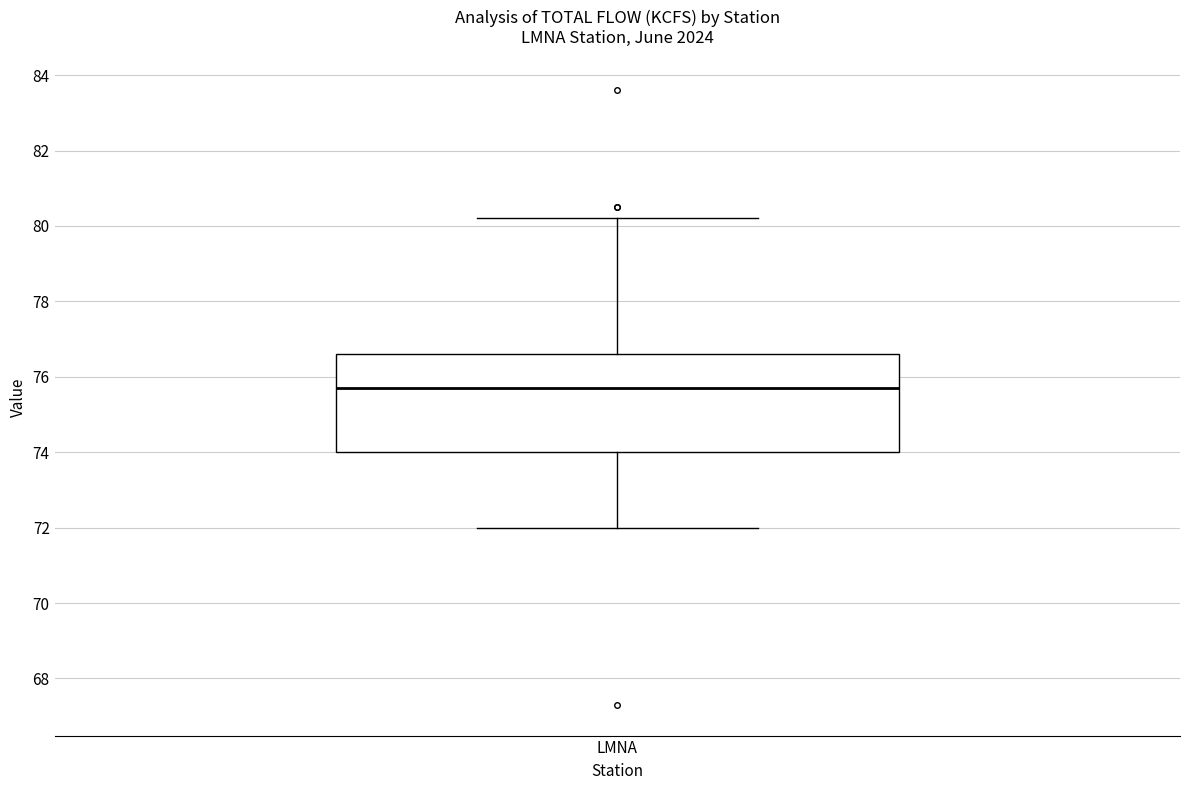

Transcribe this box plot: give where the median line is, the range the box spans, and where the two whiskers end, as read against the y-axis. The values are not printed on the chart, so give them approximately, as read against the axis.

median 75.8, box 74.0 to 76.6, whiskers 72.0 to 80.2